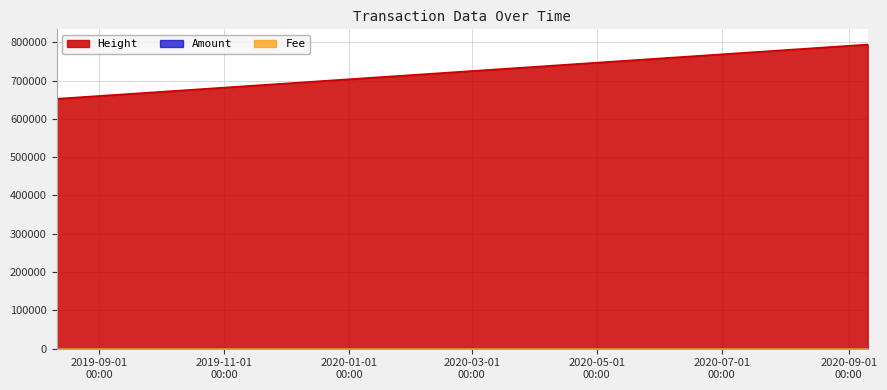

At which label does Fee reach its minimum?

2020-09-10 05:07:24